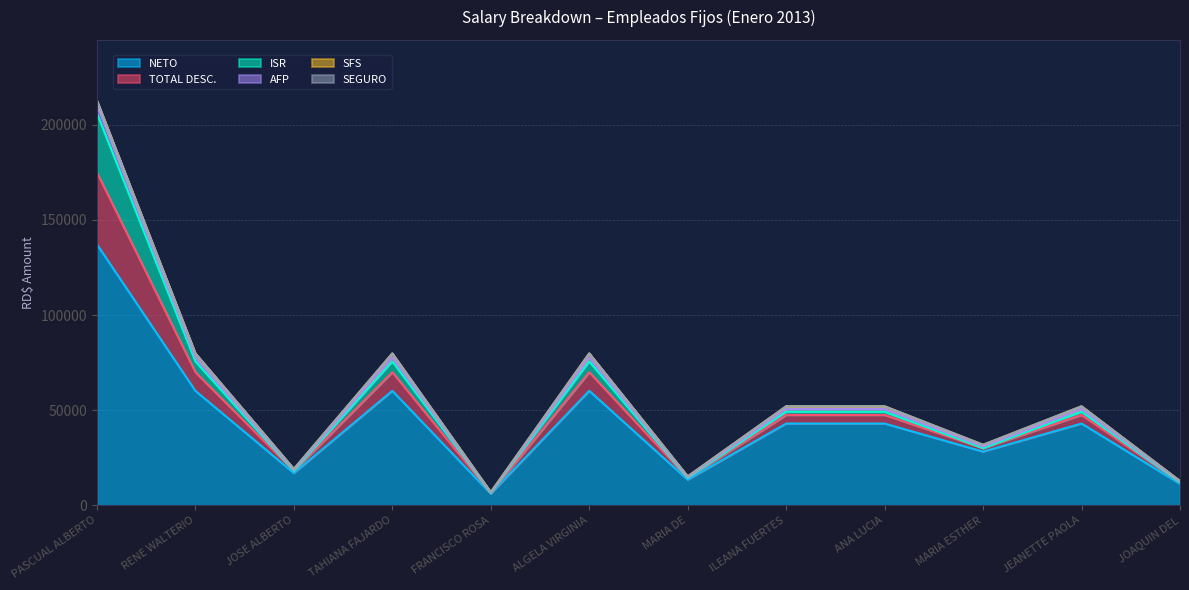

How many lines are shown in the chart?

6